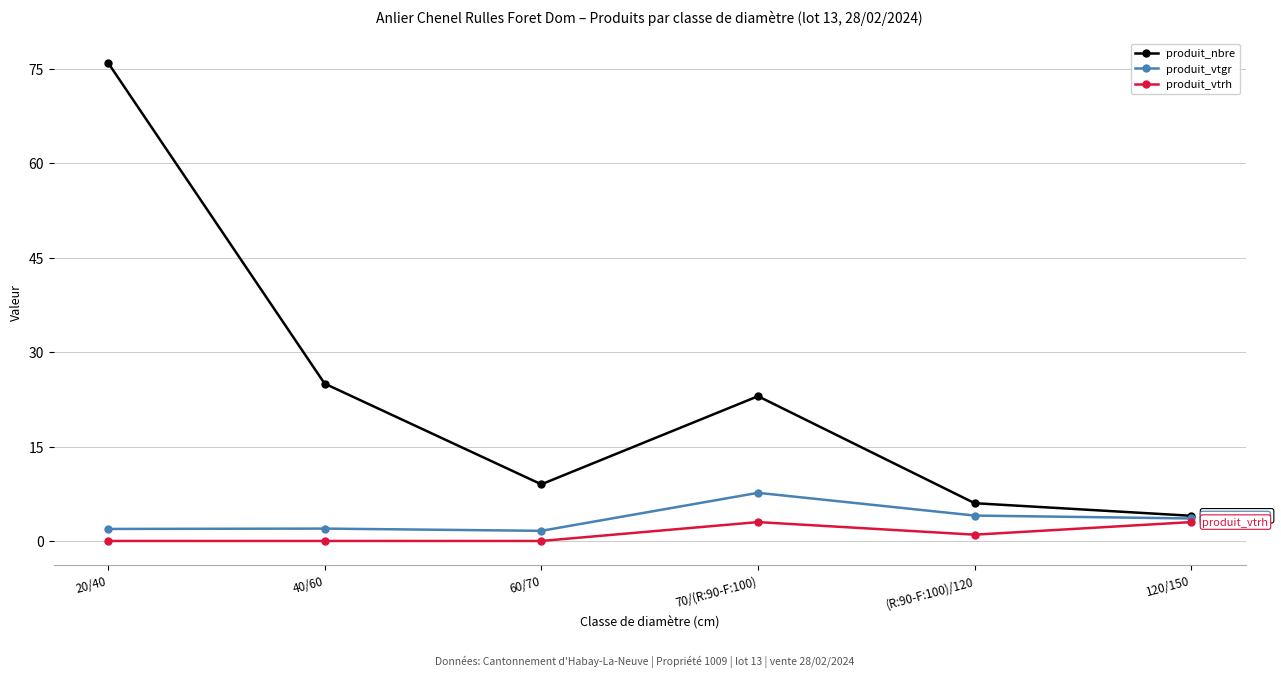

Which series has the largest total across all categories?

produit_nbre